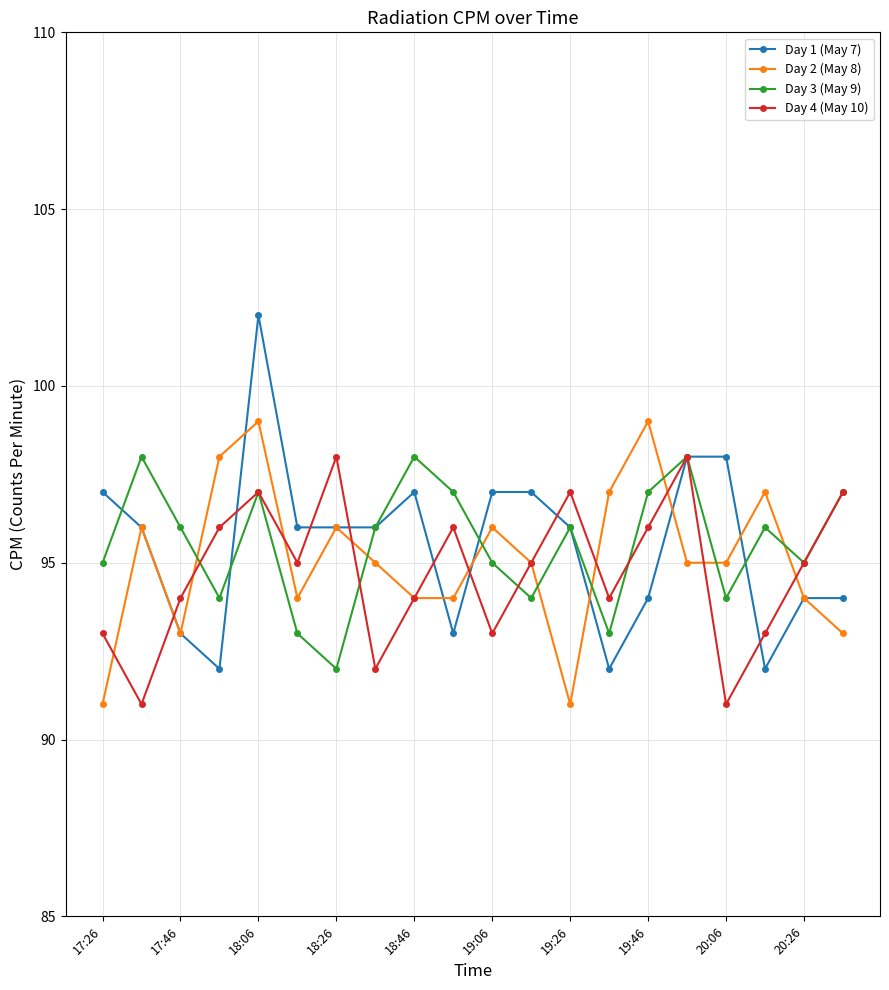

How many categories are shown in the chart?

20